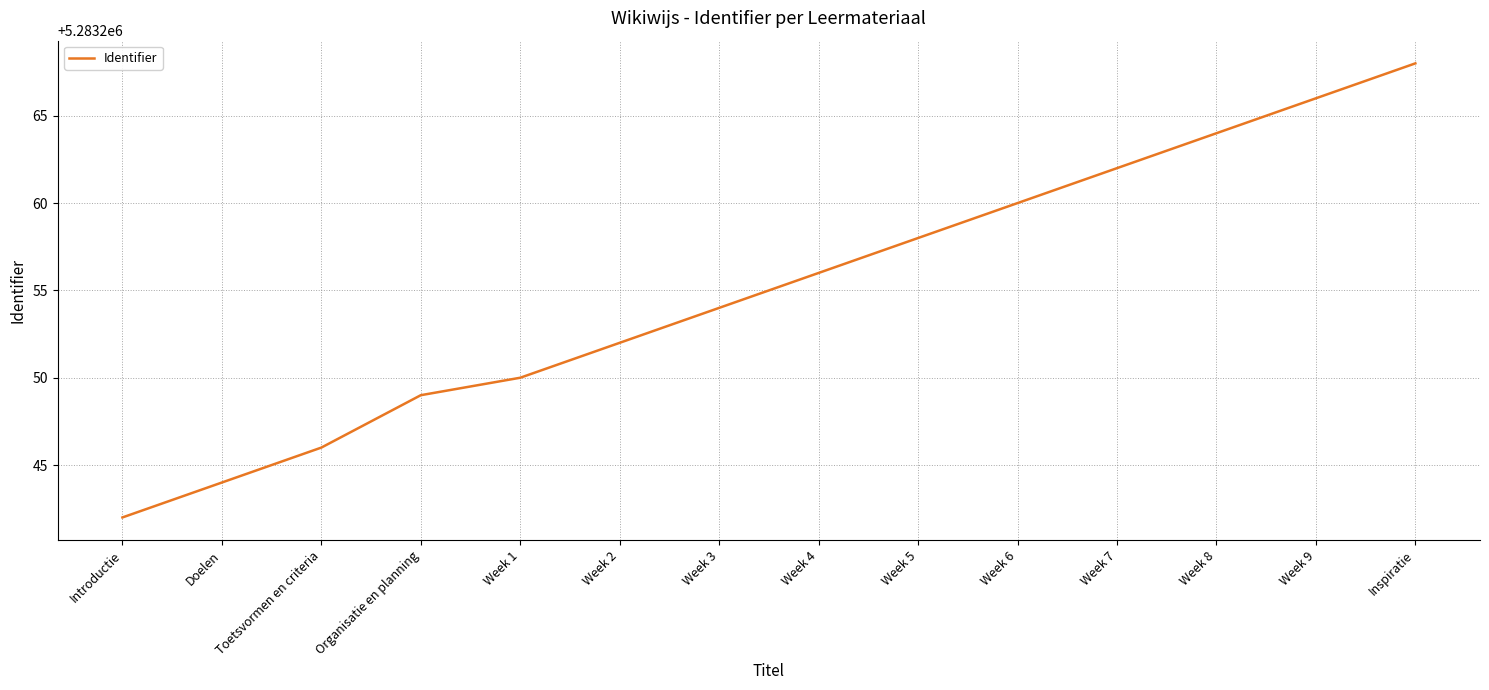

Reading right to left, what are all the values shown in this chart?

5283268	5283266	5283264	5283262	5283260	5283258	5283256	5283254	5283252	5283250	5283249	5283246	5283244	5283242